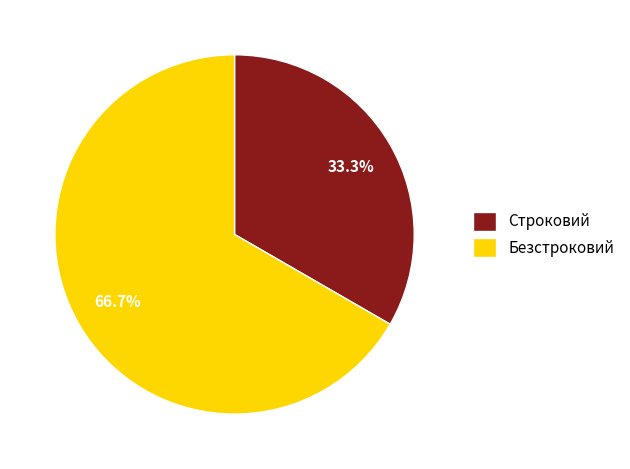

Which category has the biggest portion of the pie?

Безстроковий